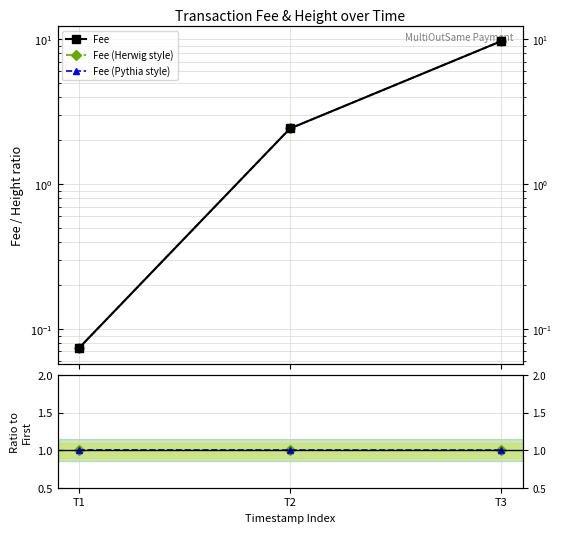

At which category does the chart reach its minimum across all series?

T1